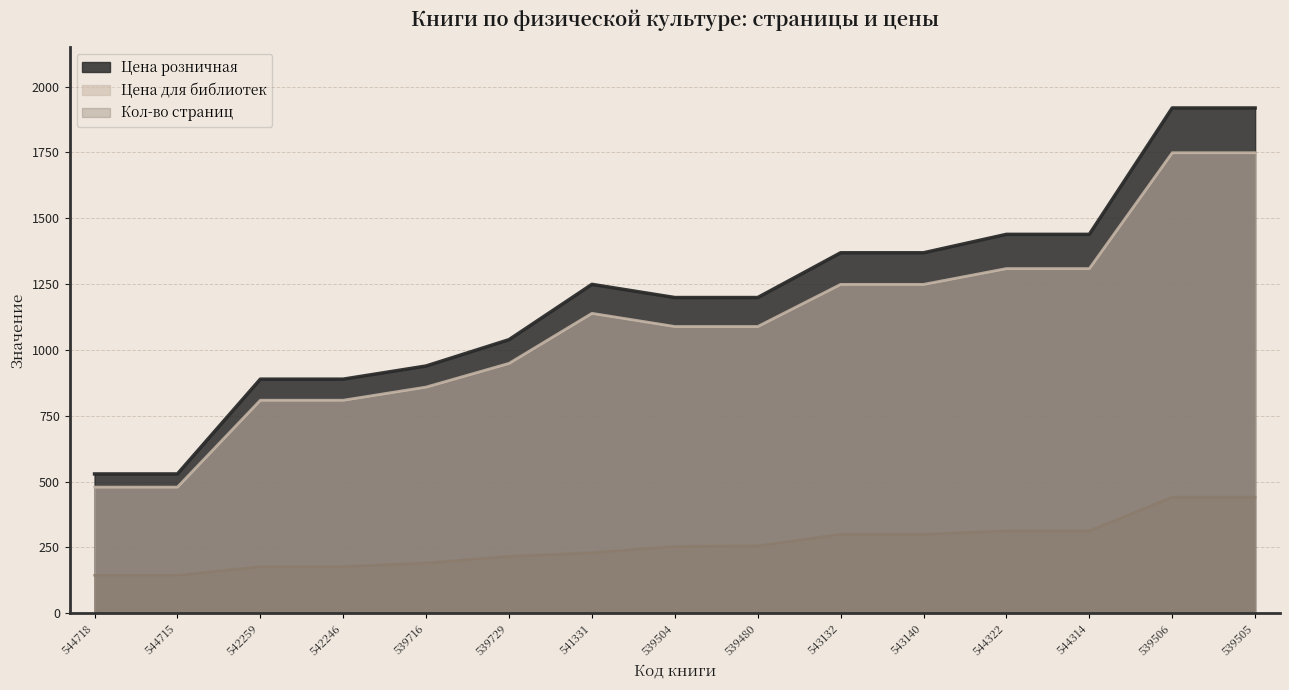

True or false: Цена для библиотек has more than 0 points higher than both neighbors.

True